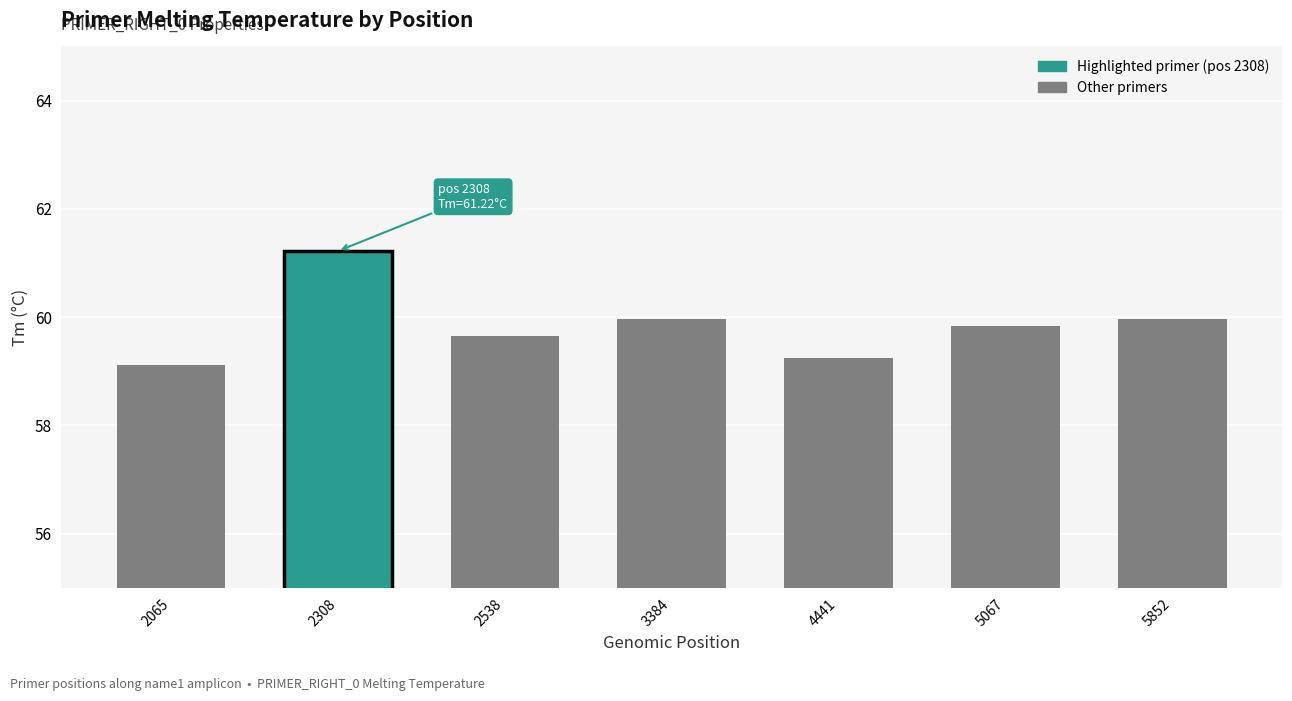

What is the value of the 1st bar from the left?

59.1